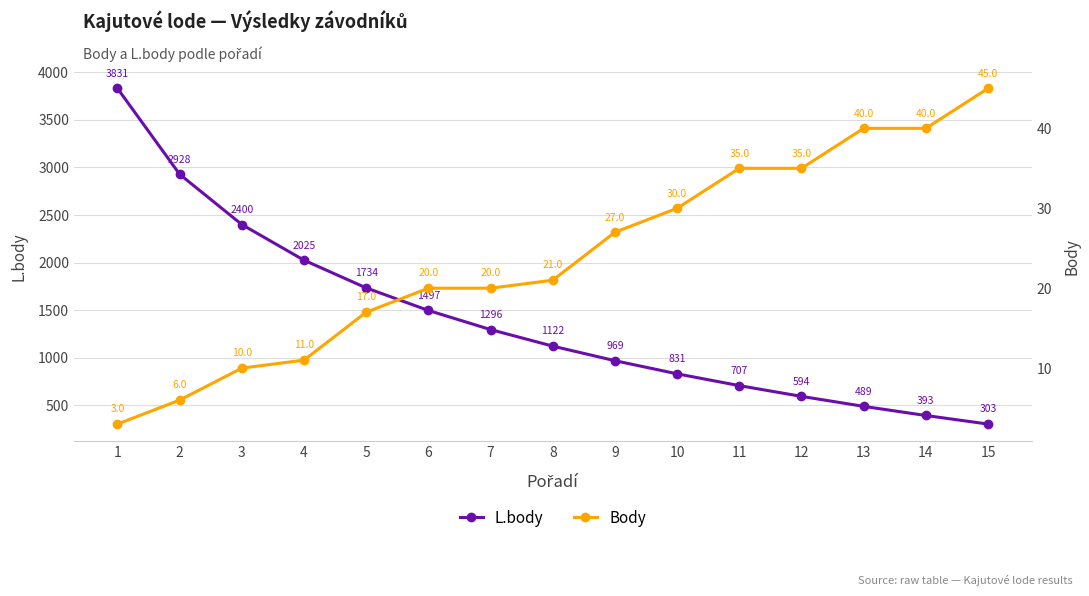

Which series has the widest spread of values?

L.body